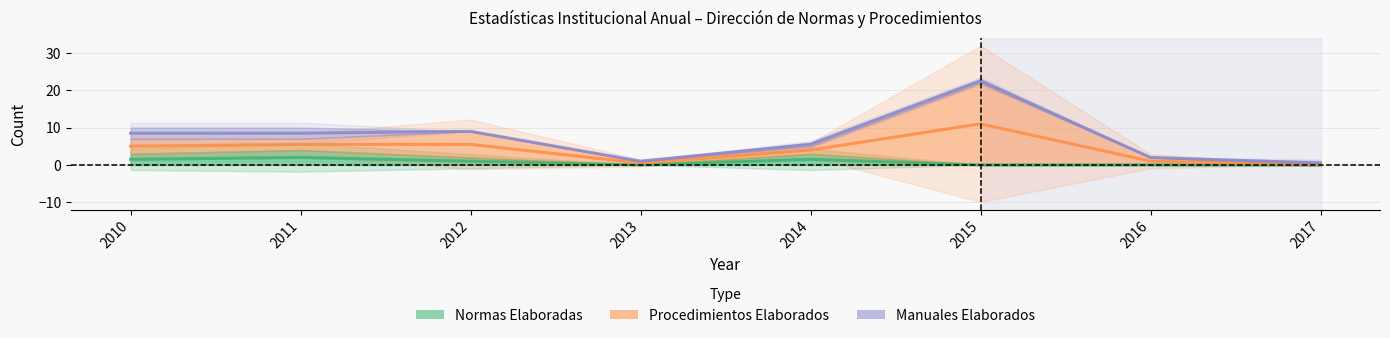

Count the number of categories in the chart.

8